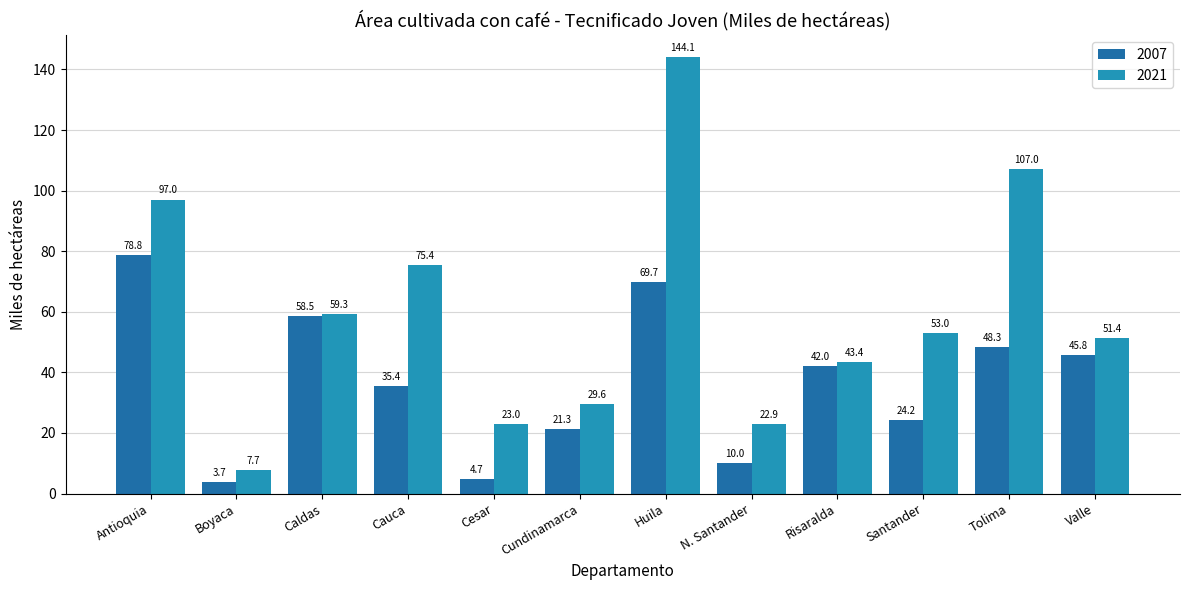

Rank the series by their average value, from highest to lowest.

2021, 2007